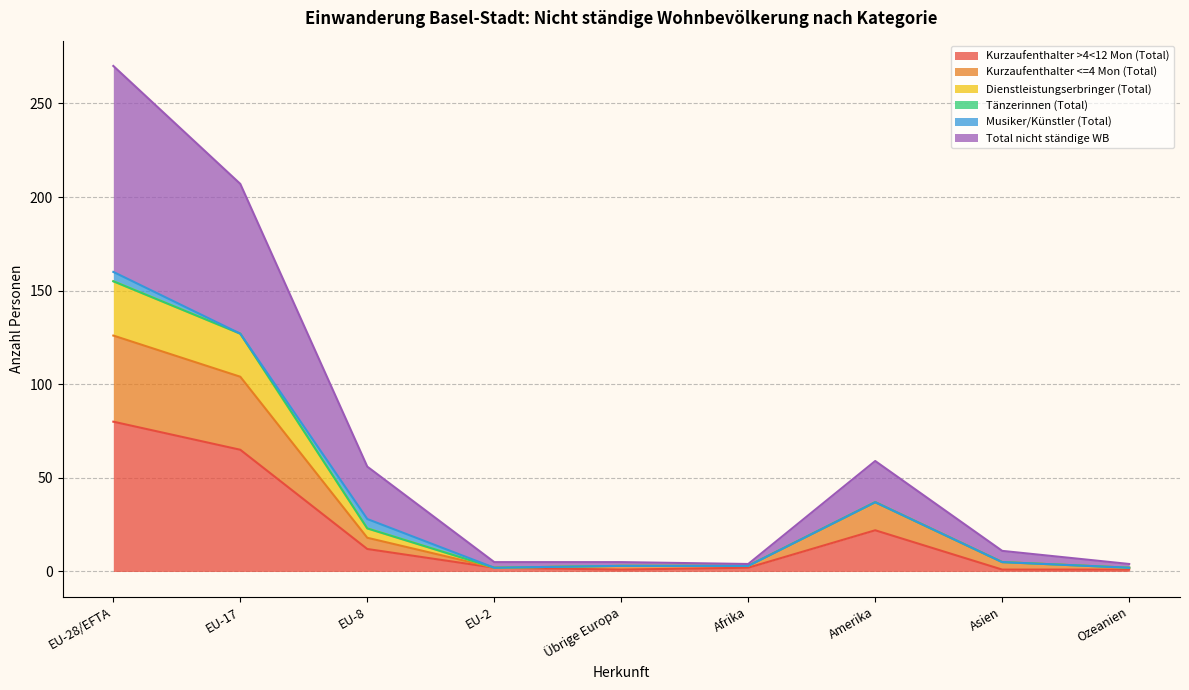

Does the chart display data point markers on the line(s)?

No